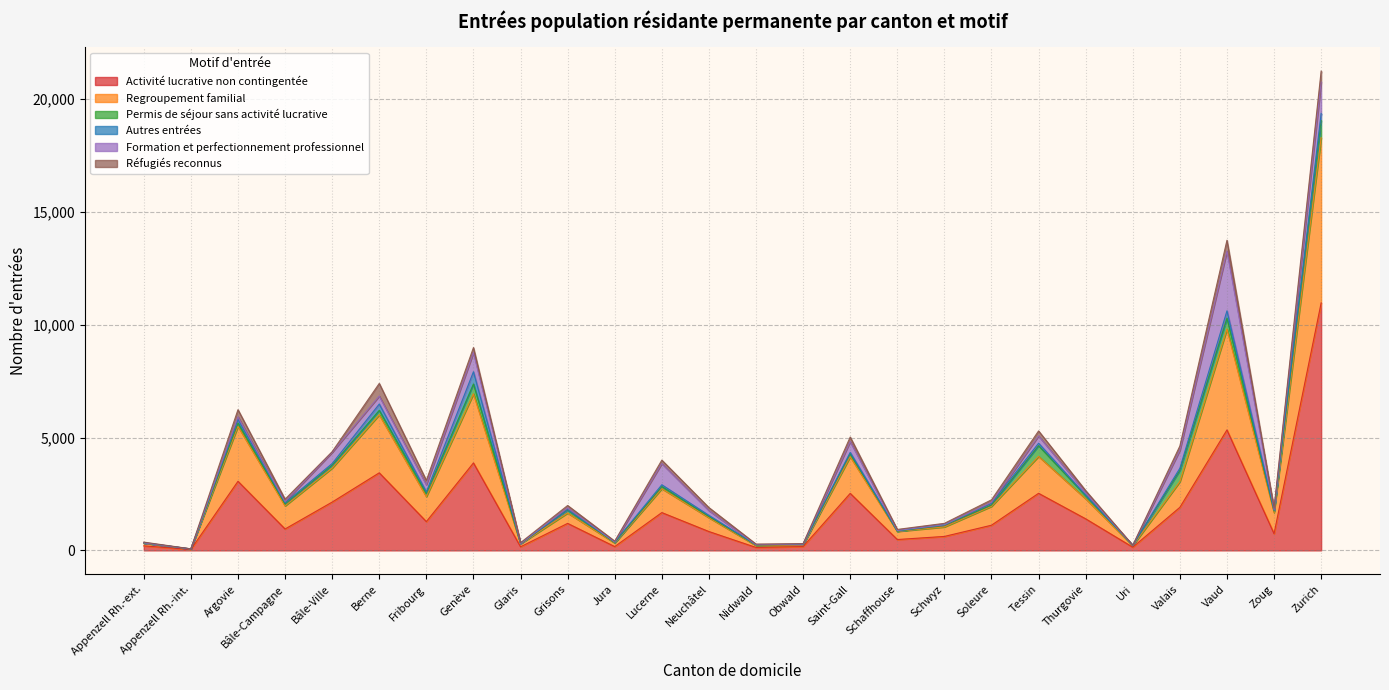

Rank the series at Bâle-Campagne from lowest to highest value.

Formation et perfectionnement professionnel, Autres entrées, Permis de séjour sans activité lucrative, Réfugiés reconnus, Activité lucrative non contingentée, Regroupement familial